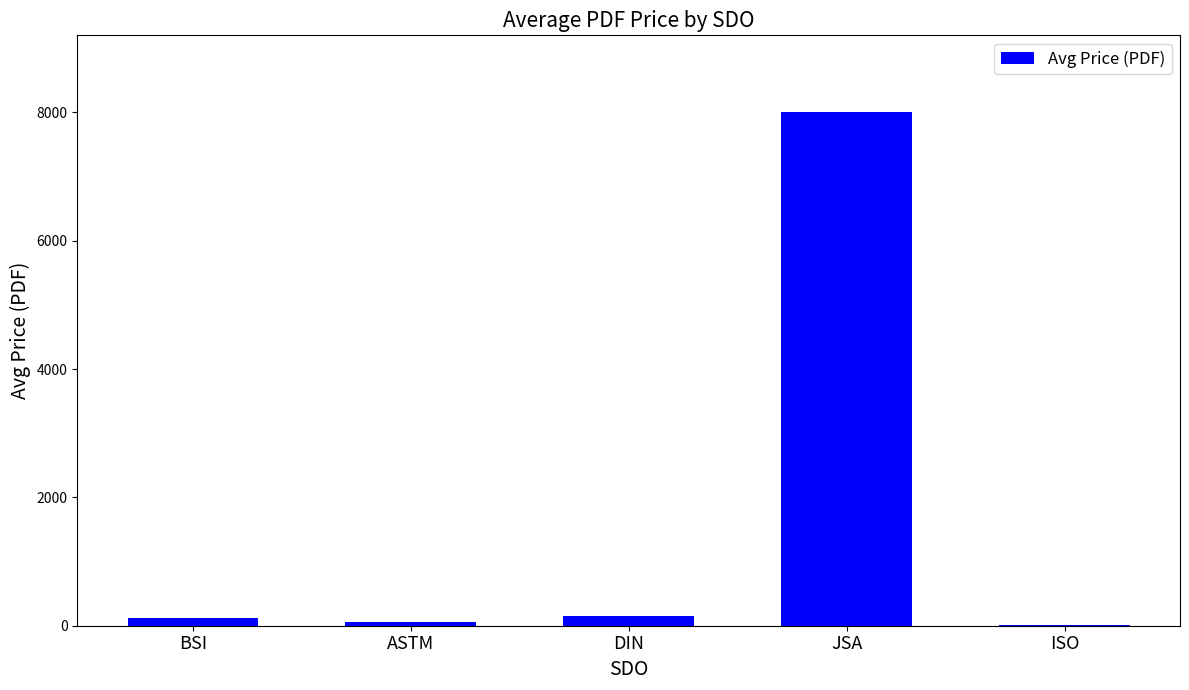

How many values exceed 126?

3